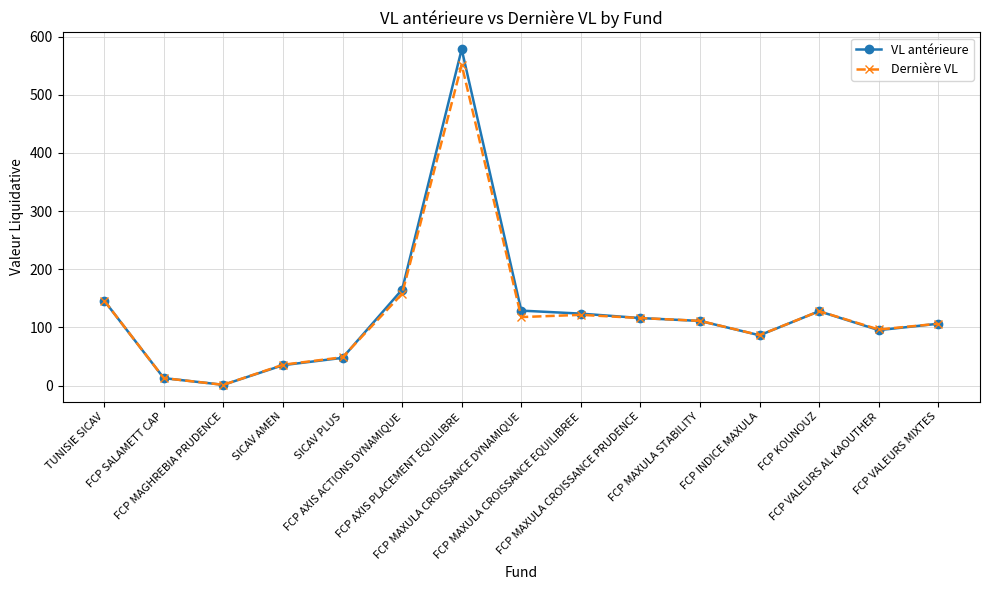

Which series has the largest range (max minus min)?

VL antérieure